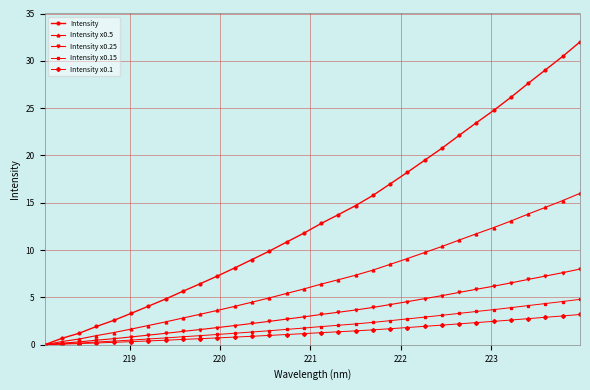

Which series has the widest spread of values?

Intensity